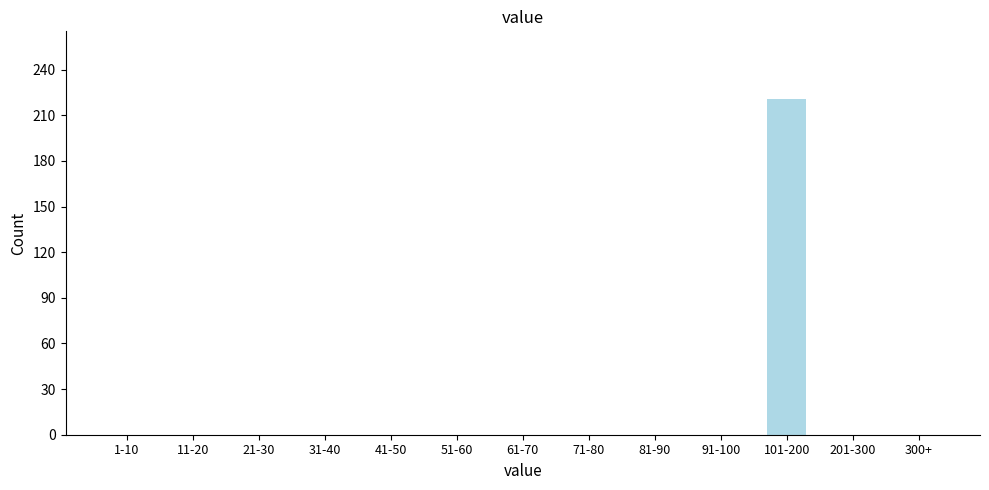

Reading right to left, transcribe all the data shown in this chart.

300+=0	201-300=0	101-200=221	91-100=0	81-90=0	71-80=0	61-70=0	51-60=0	41-50=0	31-40=0	21-30=0	11-20=0	1-10=0